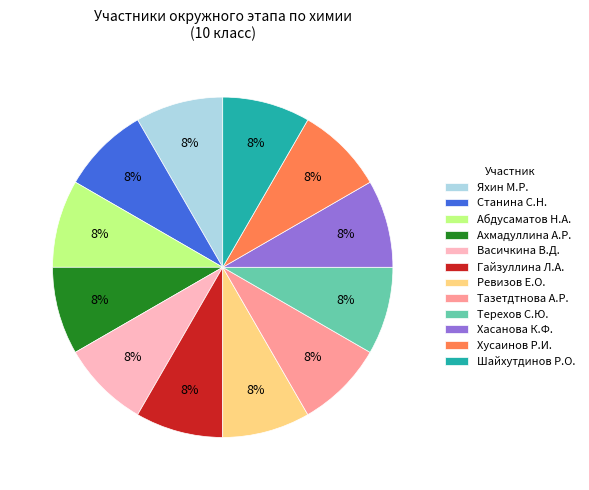

Does Ахмадуллина А.Р. account for over 50% of the chart?

No